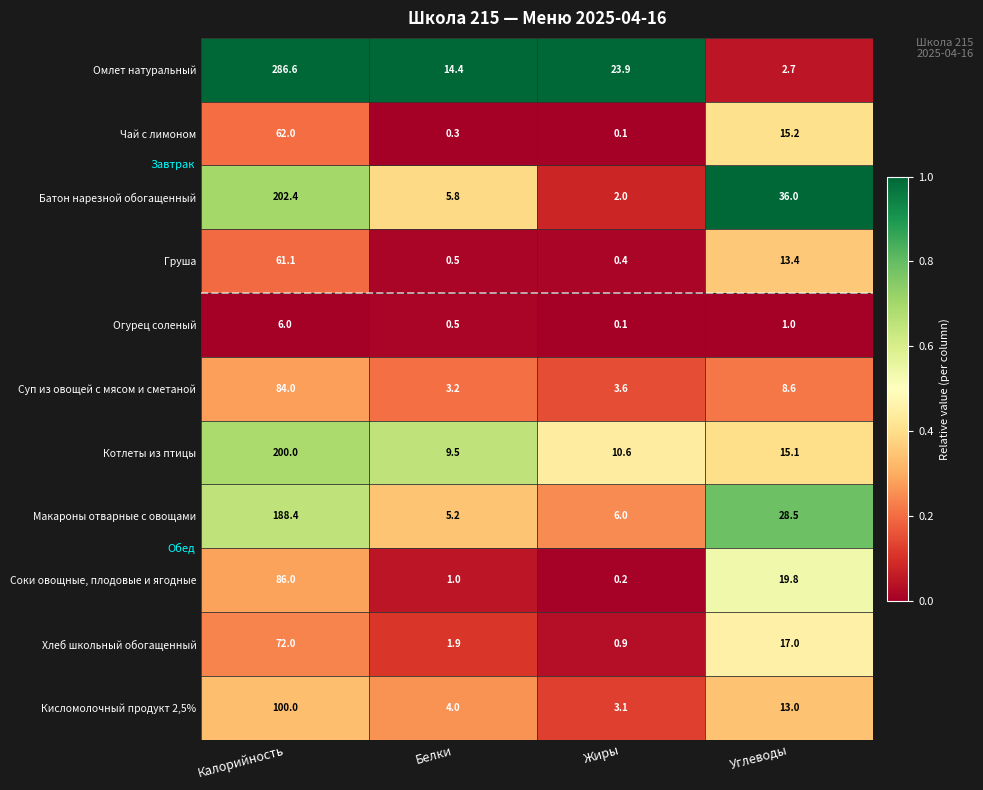

True or false: Кисломолочный продукт 2,5% has a value of 4.0 at Белки.

True